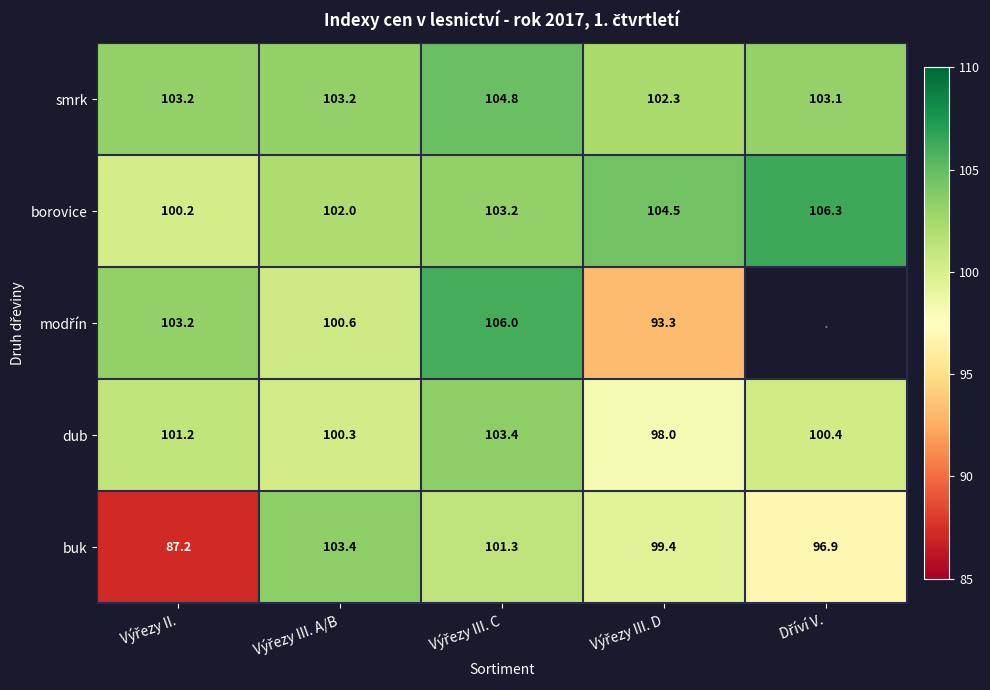

What is the difference between the highest and lowest values at Výřezy III. A/B?

3.1